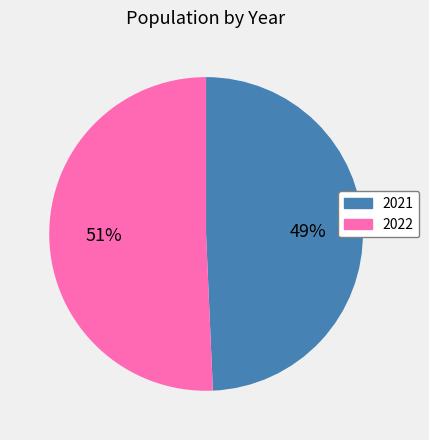

To the nearest percent, what is the average slice percentage?

50%